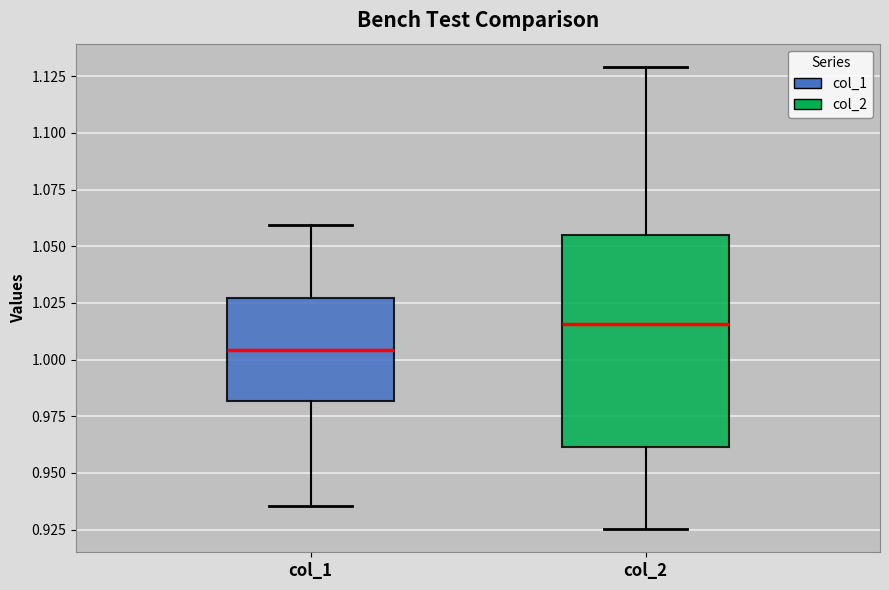

Reading left to right, transcribe this box plot: for each box, give where its median line is, the range the box spans, and where its two whiskers end, as read against the y-axis. The values are not printed on the chart, so give them approximately, as read against the axis.

col_1: median 1.005, box 0.980 to 1.025, whiskers 0.935 to 1.060
col_2: median 1.015, box 0.960 to 1.055, whiskers 0.925 to 1.130